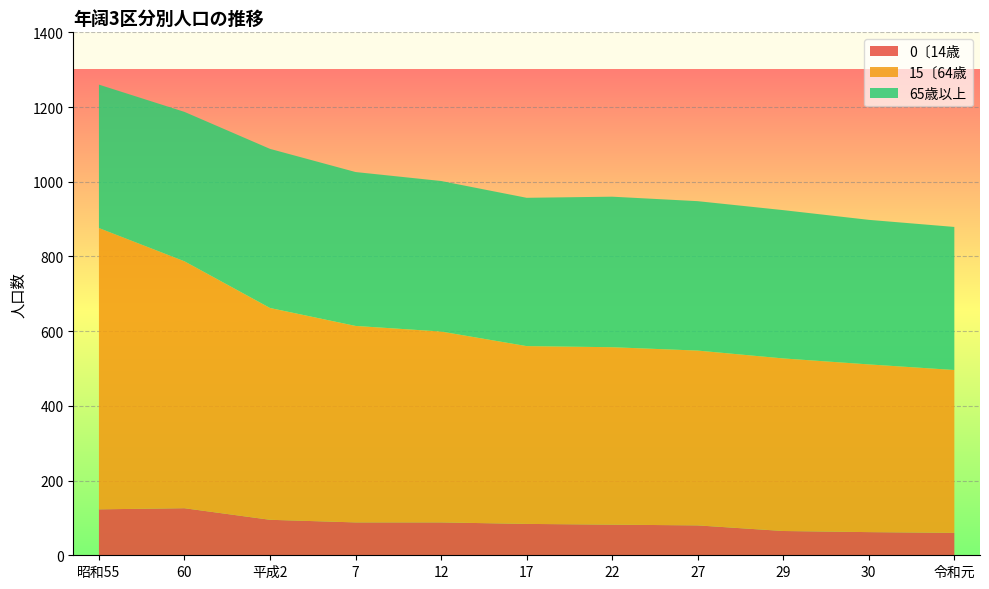

Reading right to left, transcribe all the data shown in this chart.

0〔14歳: 60	62	65	80	82	84	88	88	95	126	123
15〔64歳: 436	449	462	468	475	476	511	526	567	661	753
65歳以上: 383	387	397	400	403	397	403	412	426	400	384